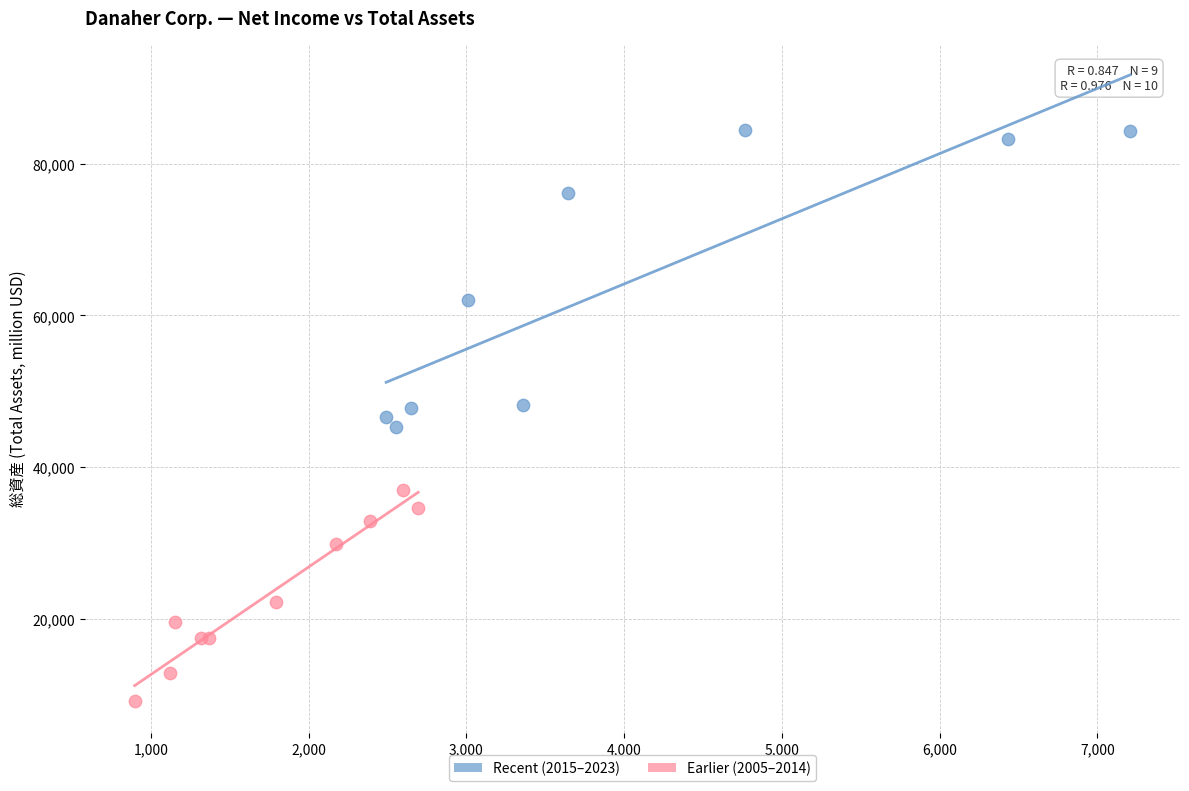

Which series has the widest spread of Y values?

Recent (2015–2023)